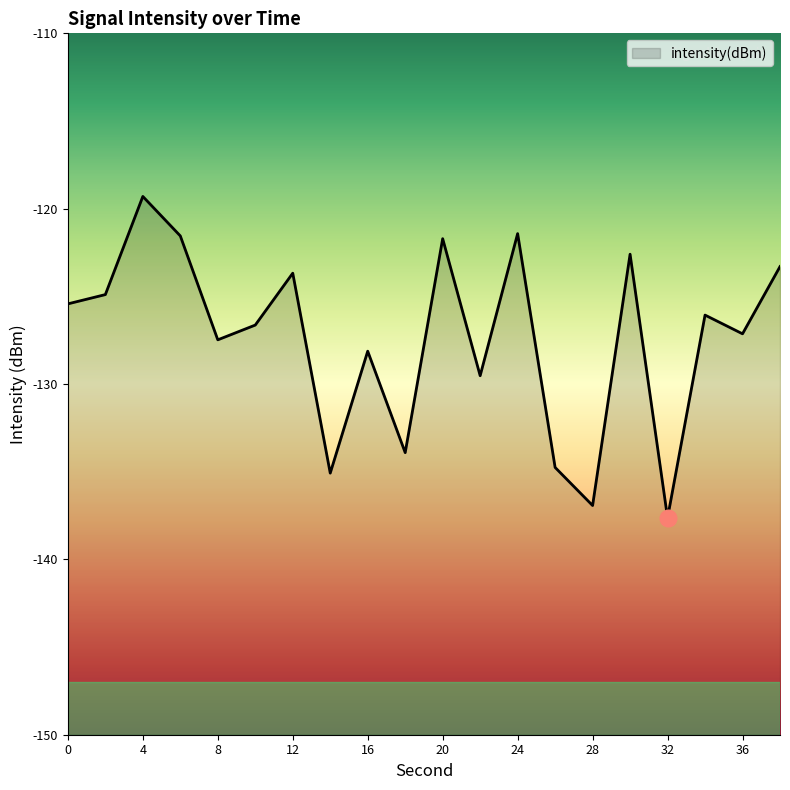

How many lines are shown in the chart?

1